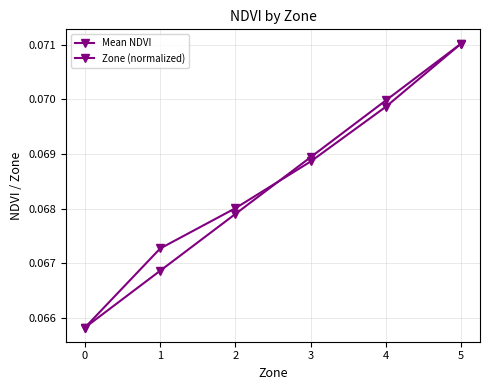

What is the lowest value of the Zone (normalized) series?

0.1